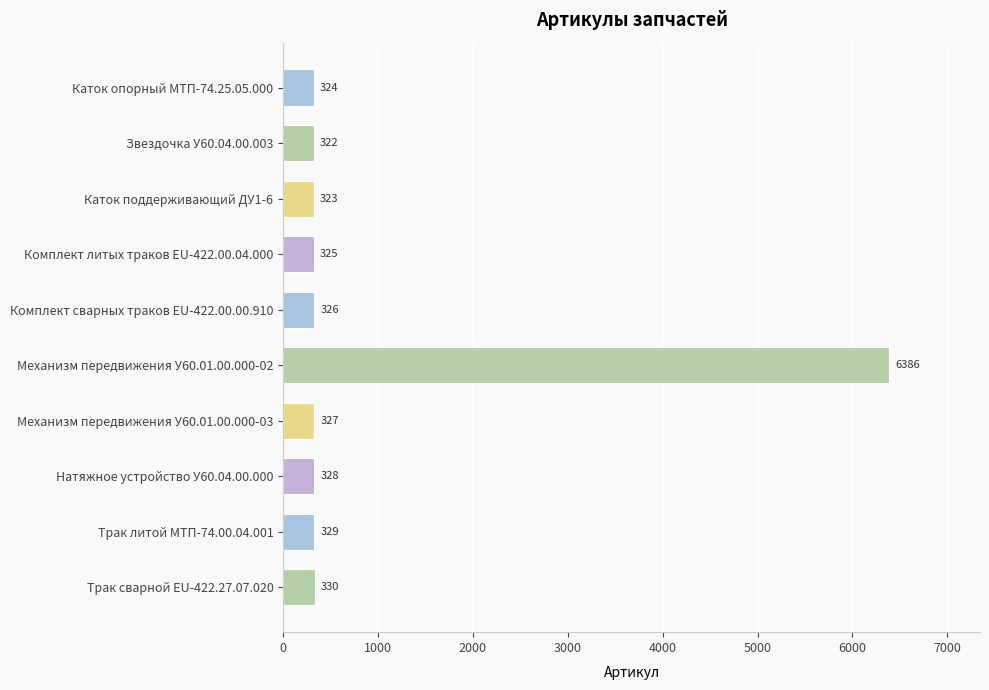

Reading top to bottom, extract all data points from this chart.

324	322	323	325	326	6386	327	328	329	330